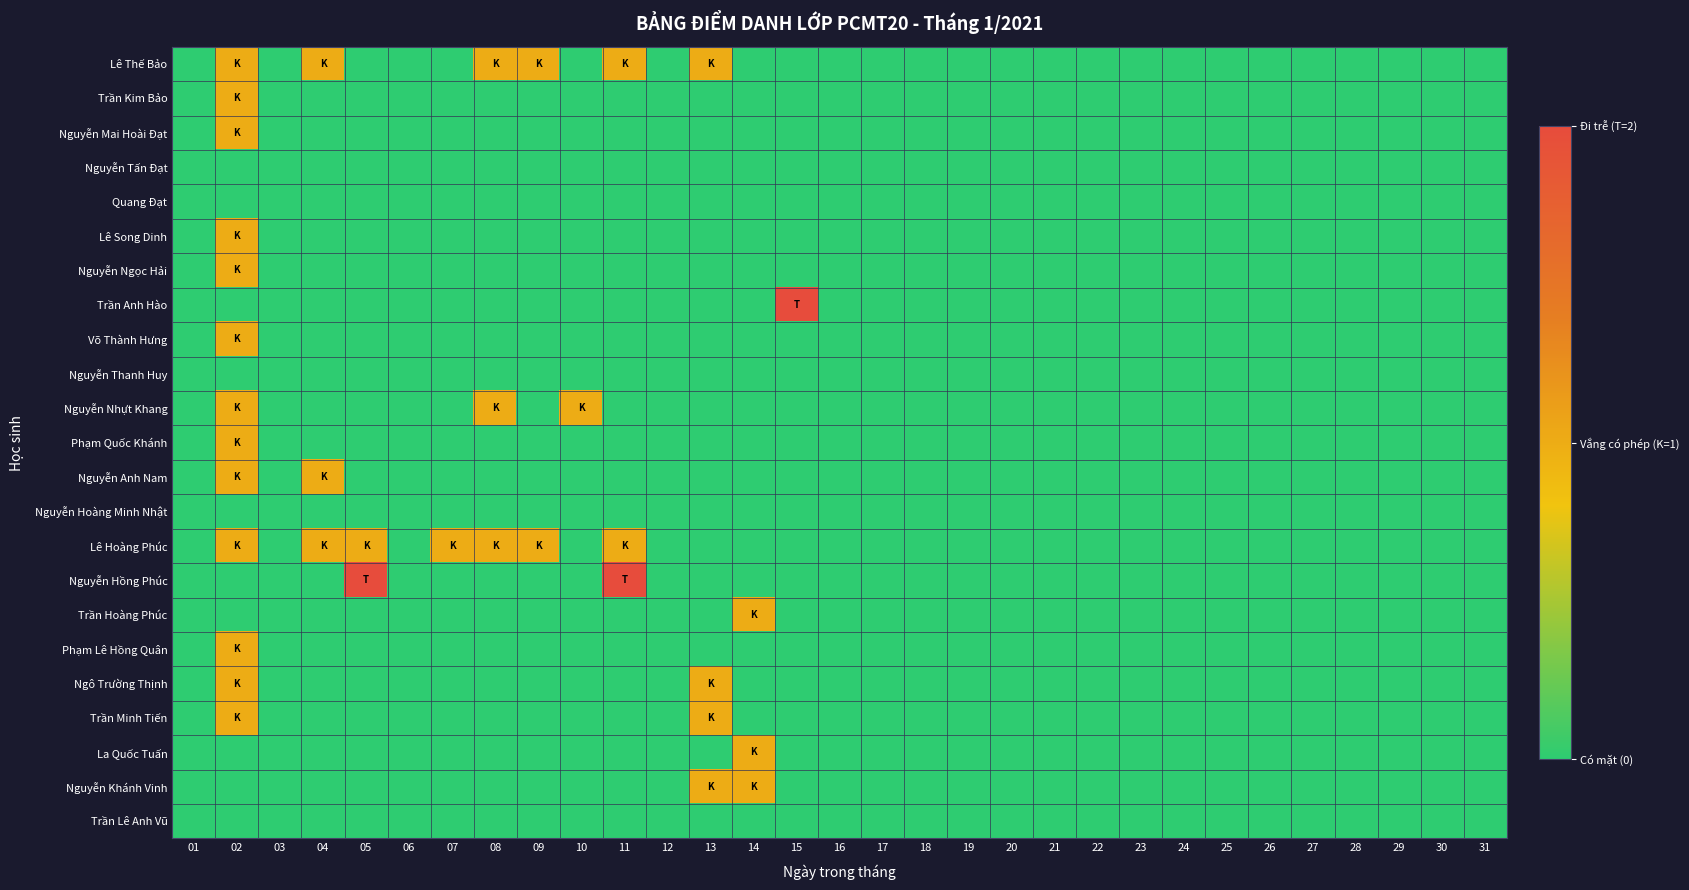

Rank the series at 21 from lowest to highest value.

Lê Thế Bảo, Trần Kim Bảo, Nguyễn Mai Hoài Đạt, Nguyễn Tấn Đạt, Quang Đạt, Lê Song Dinh, Nguyễn Ngọc Hải, Trần Anh Hào, Võ Thành Hưng, Nguyễn Thanh Huy, Nguyễn Nhựt Khang, Phạm Quốc Khánh, Nguyễn Anh Nam, Nguyễn Hoàng Minh Nhật, Lê Hoàng Phúc, Nguyễn Hồng Phúc, Trần Hoàng Phúc, Phạm Lê Hồng Quân, Ngô Trường Thịnh, Trần Minh Tiến, La Quốc Tuấn, Nguyễn Khánh Vinh, Trần Lê Anh Vũ